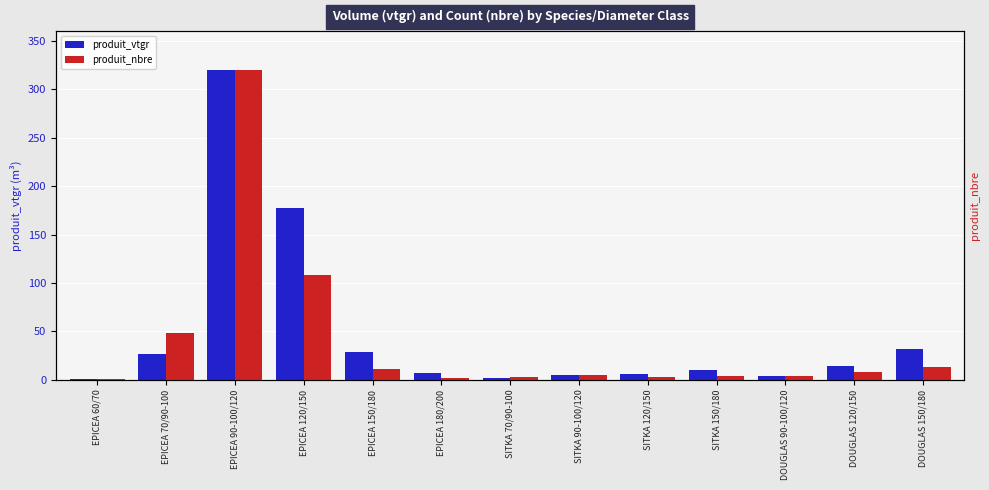

The value of produit_vtgr at EPICEA 150/180 is 40.4. True or false?

False